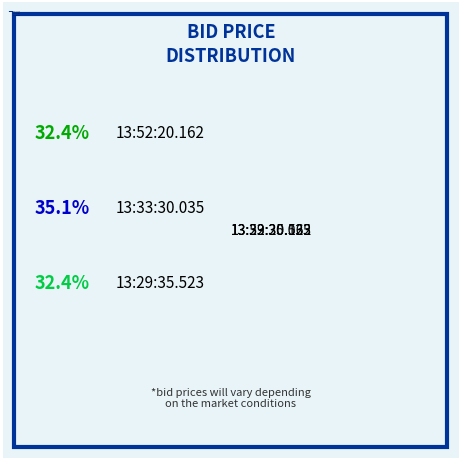

What is the largest slice in the pie chart?

13:33:30.035